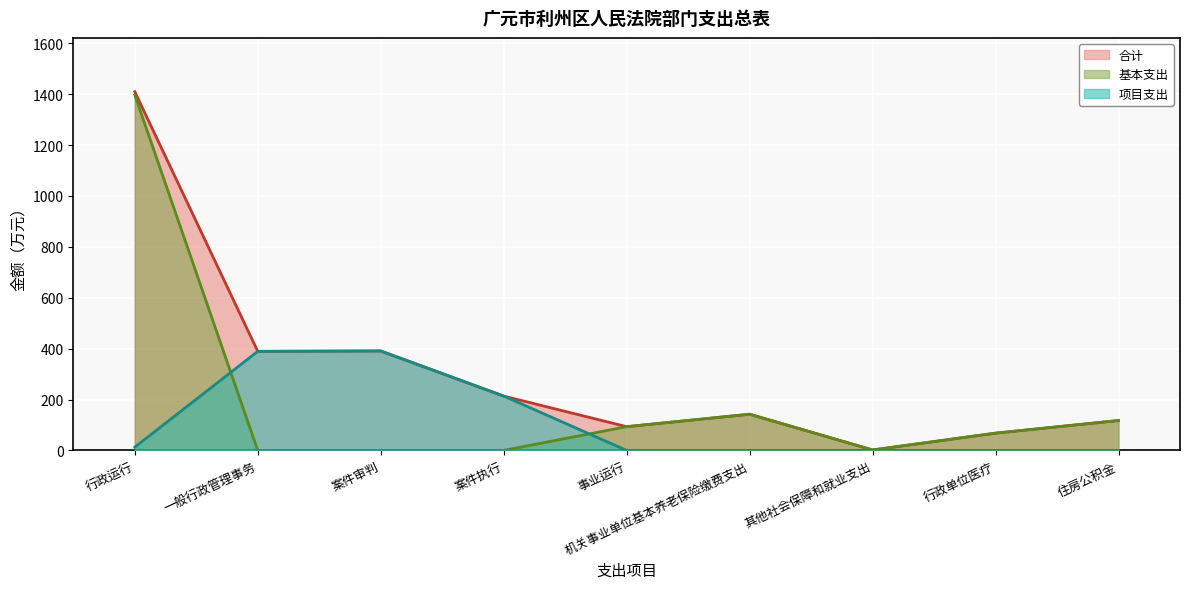

What is the total value across all series at 案件审判?

781.8